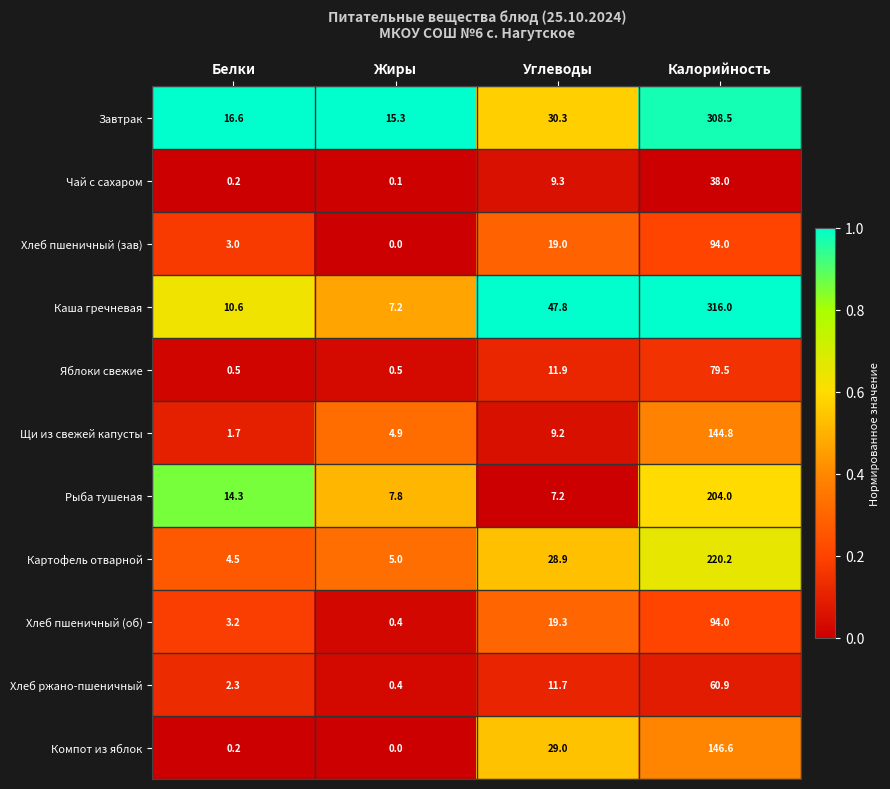

Which label corresponds to the smallest value in the chart?

Жиры